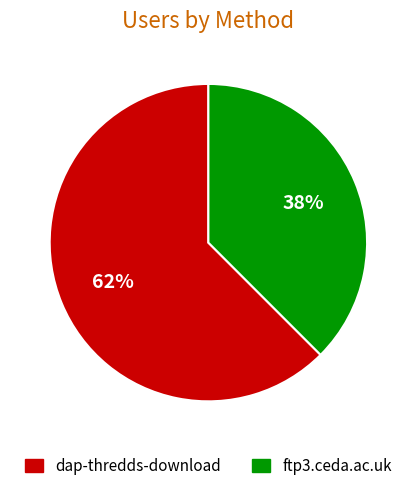

True or false: ftp3.ceda.ac.uk accounts for 45% of the total.

False